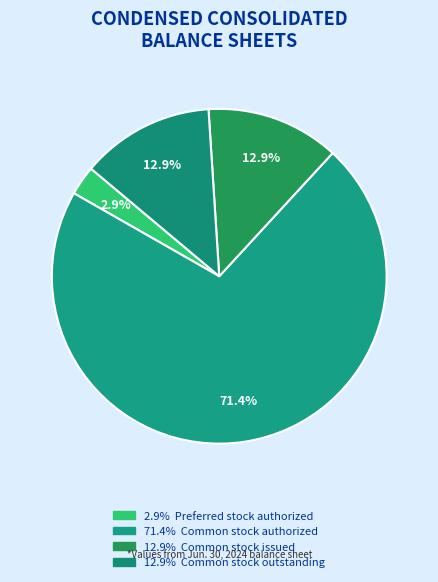

How many slices are in this pie chart?

4